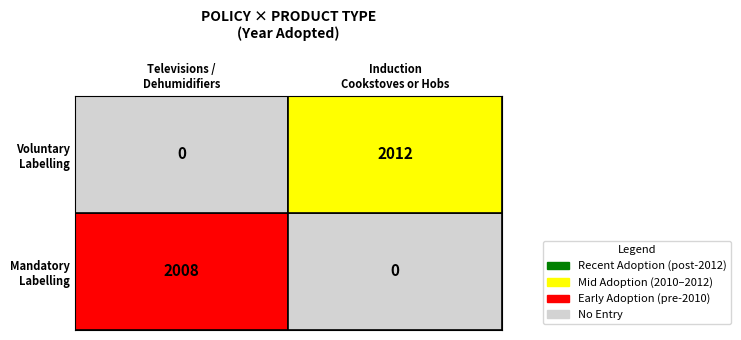

True or false: Mandatory Energy Efficiency Labelling has a value of 835 at Televisions, Dehumidifiers, Induction Cookstoves.

False